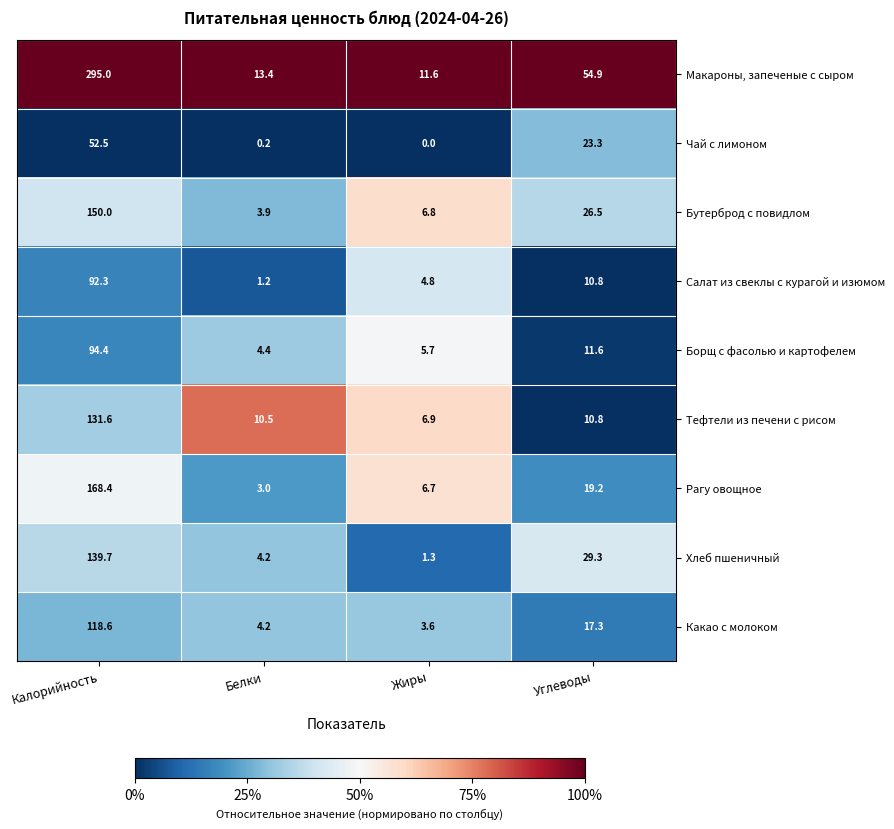

Rank the categories by Борщ с фасолью и картофелем value from highest to lowest.

Калорийность, Углеводы, Жиры, Белки